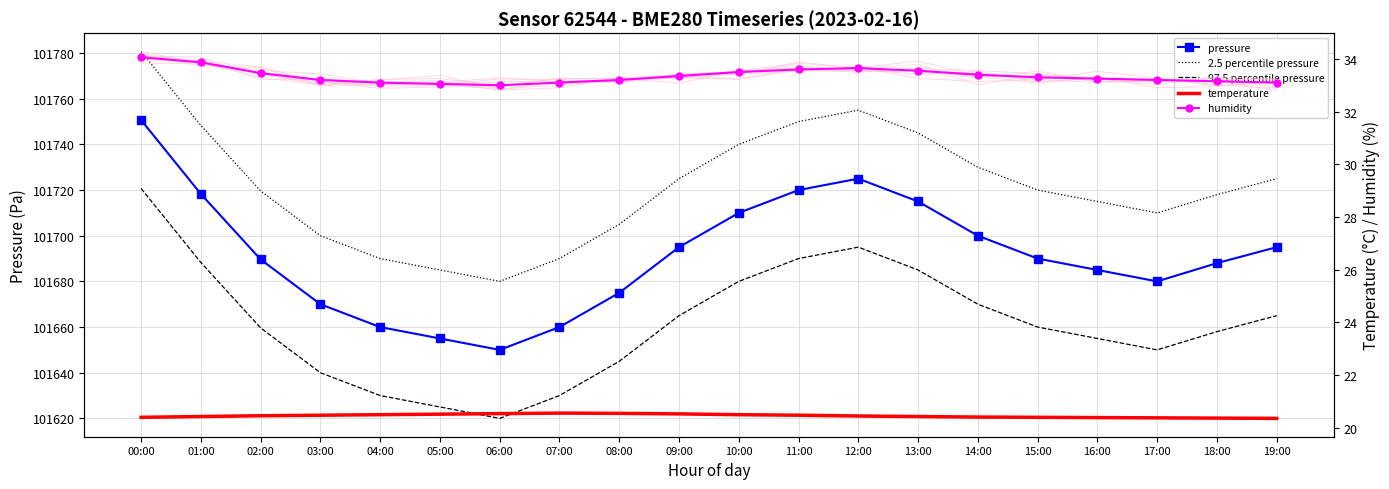

What are all the series names shown in the legend?

pressure, 2.5 percentile pressure, 97.5 percentile pressure, temperature, humidity